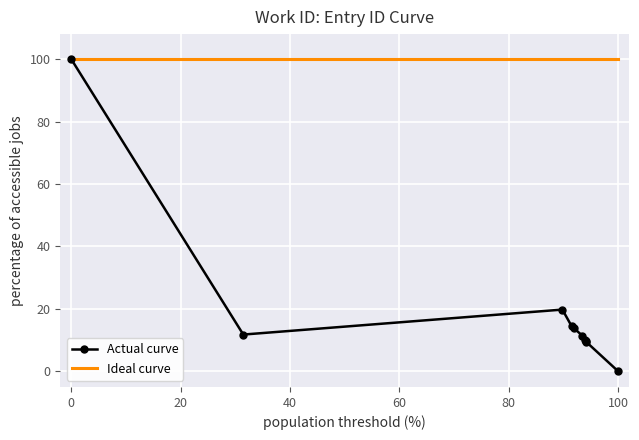

What is the difference between the second highest and minimum values?

19.8